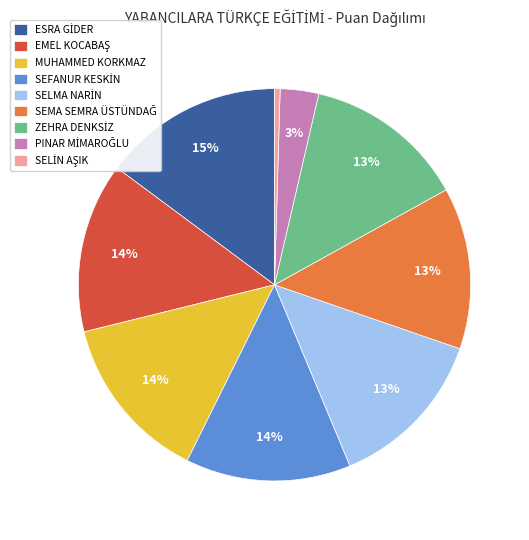

Count the number of slices in the pie.

9